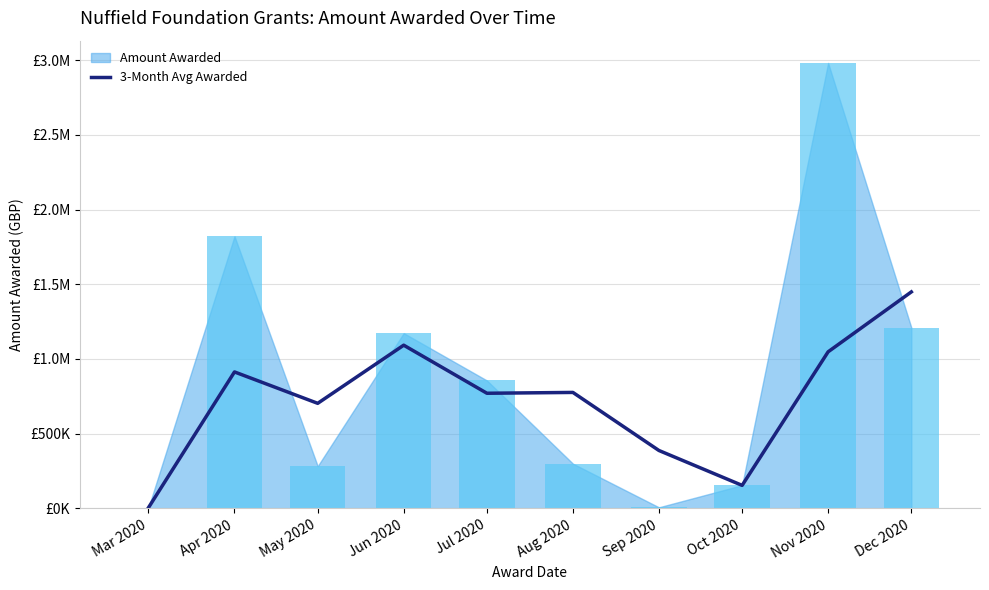

How many data points are less than 775944?

5